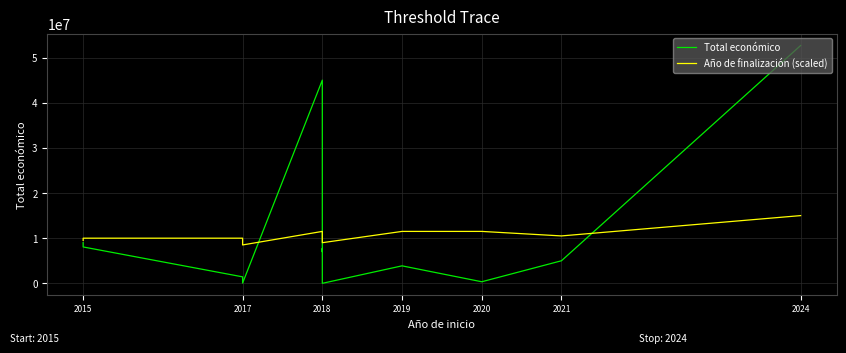

Reading left to right, transcribe all the data shown in this chart.

Total económico: 8998559	8056677	1436178	50000	44998999	6998911	7717171	0	3873244	348843	4999927	52673304
Año de finalización (scaled): 9500000	10000000	10000000	8500000	11500000	11500000	9000000	9000000	11500000	11500000	10500000	15000000